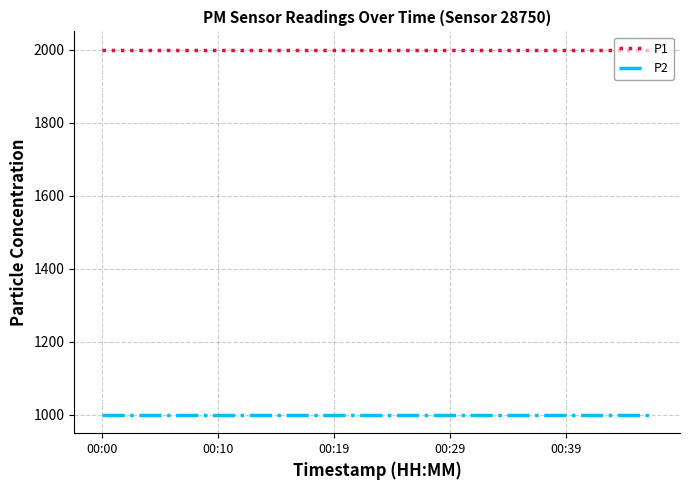

How many lines are shown in the chart?

2